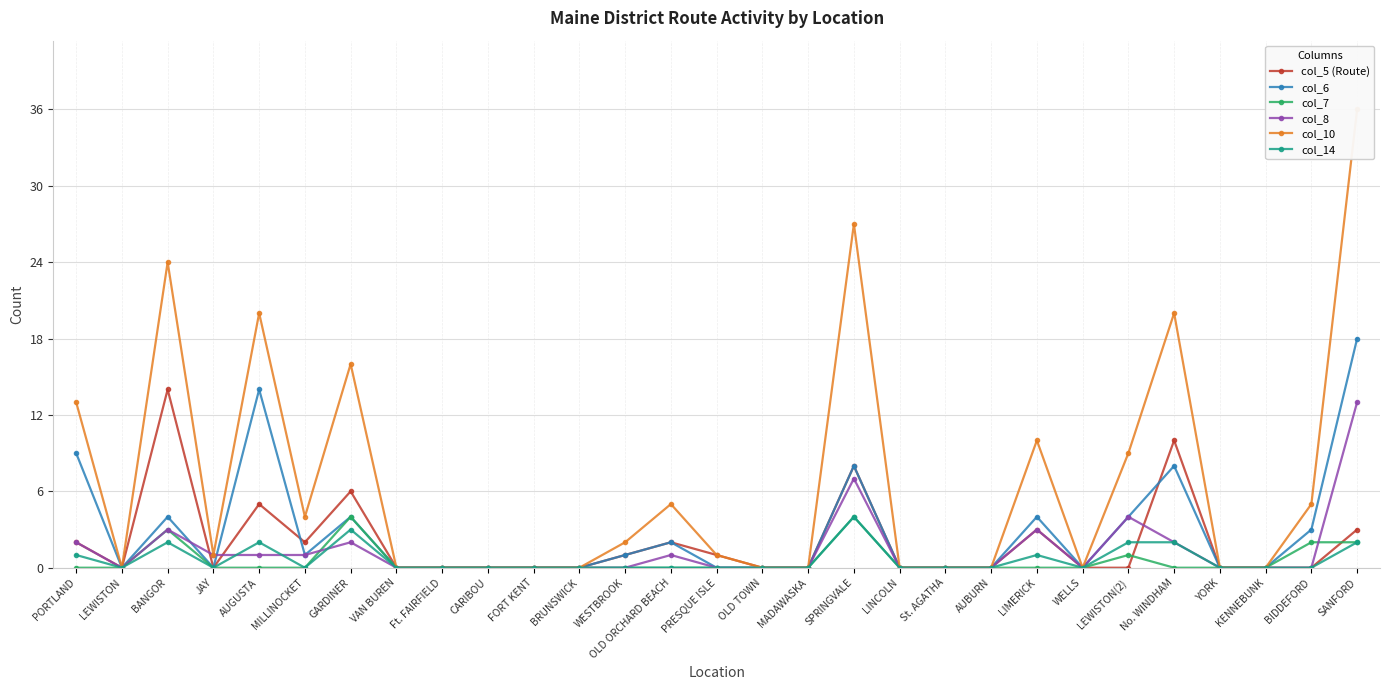

Is it true that col_6 equals 0 at Ft. FAIRFIELD?

True